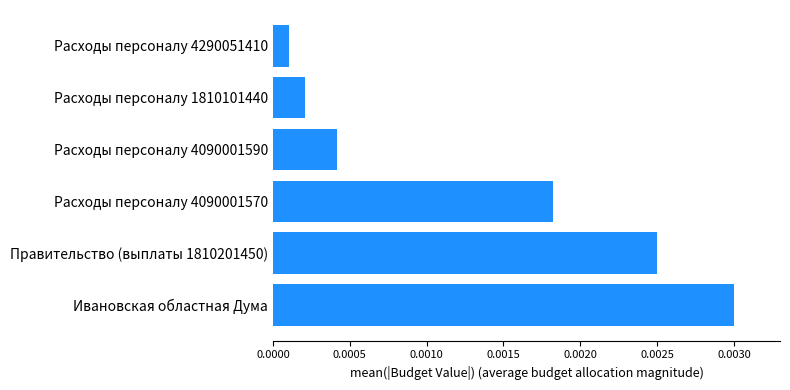

Which category has the highest value across all series?

Ивановская областная Дума